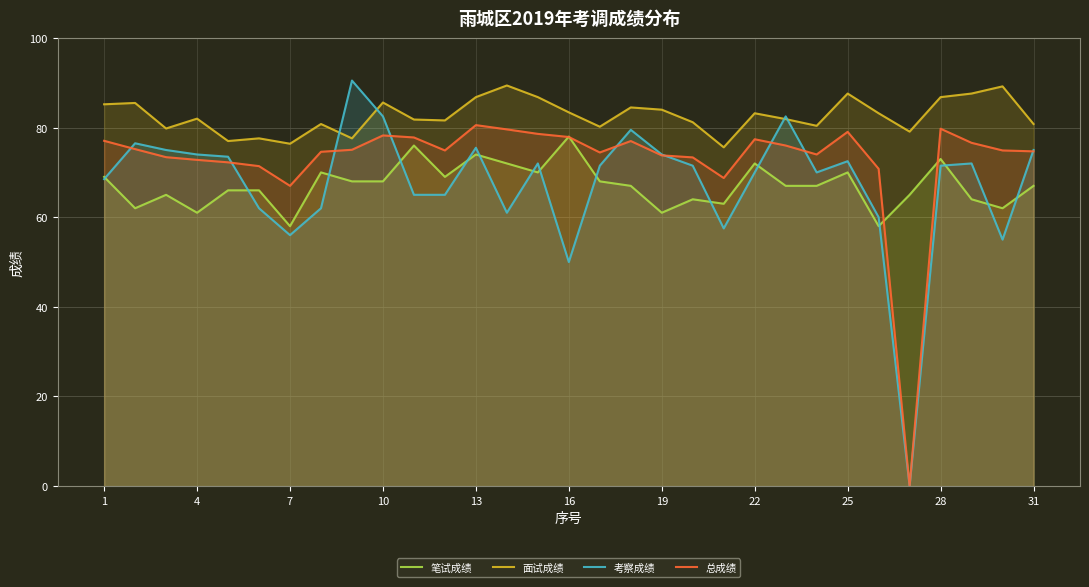

Which series has the largest range (max minus min)?

考察成绩